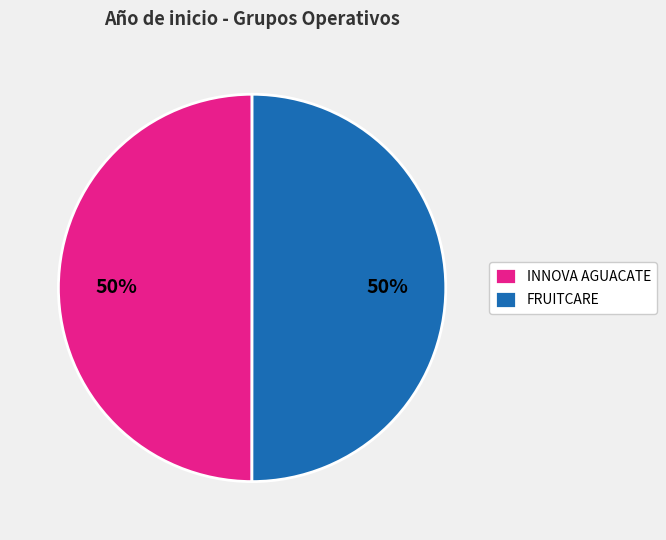

How many segments does this pie chart have?

2